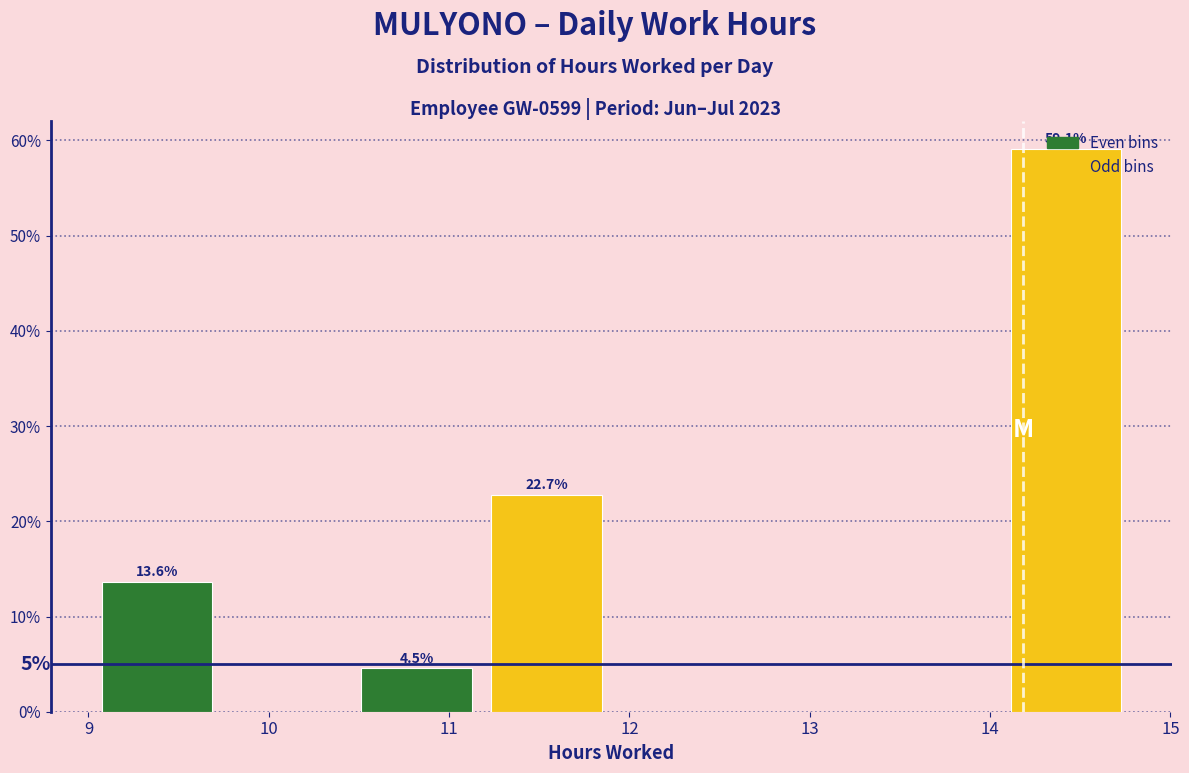

Which range on the x-axis has the tallest bar?

14.06 to 14.78